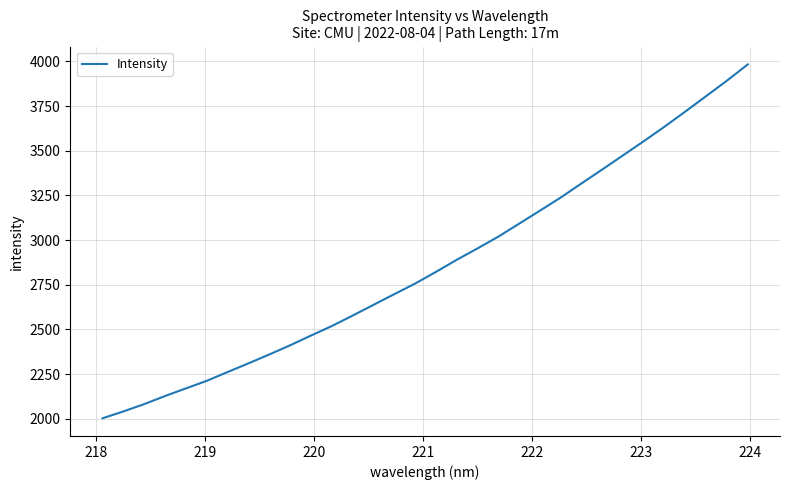

What is the minimum value shown in the chart?

2003.2